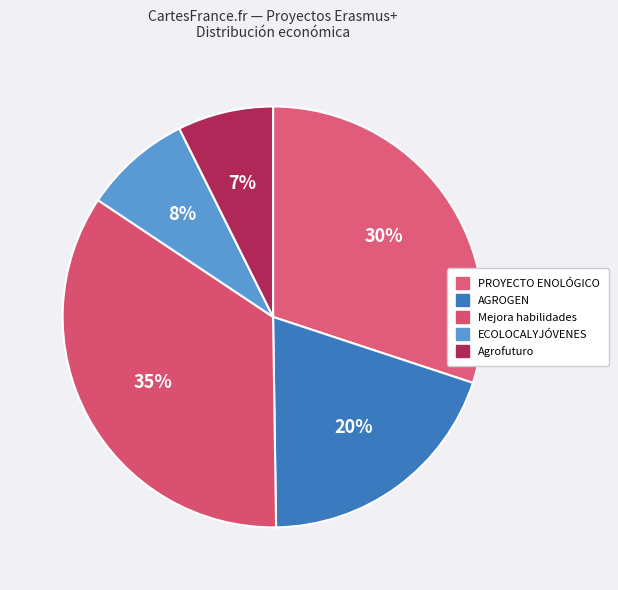

How many segments does this pie chart have?

5